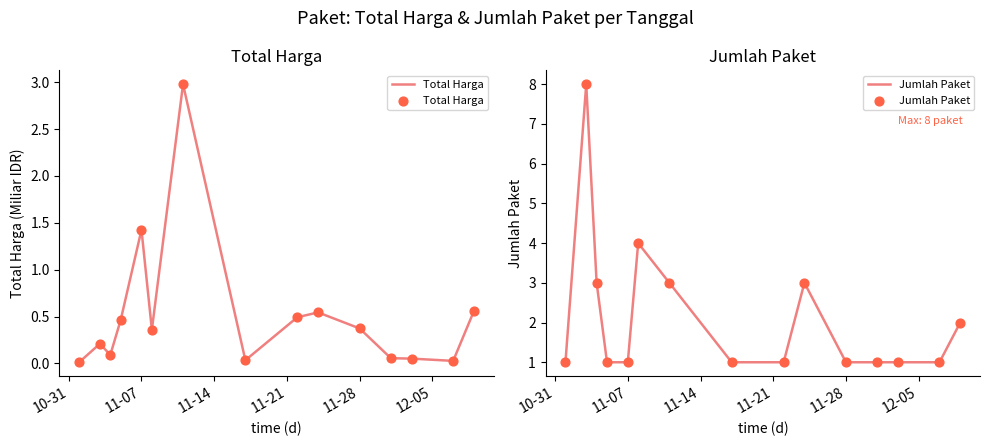

Which series reaches the minimum Y coordinate?

Total Harga